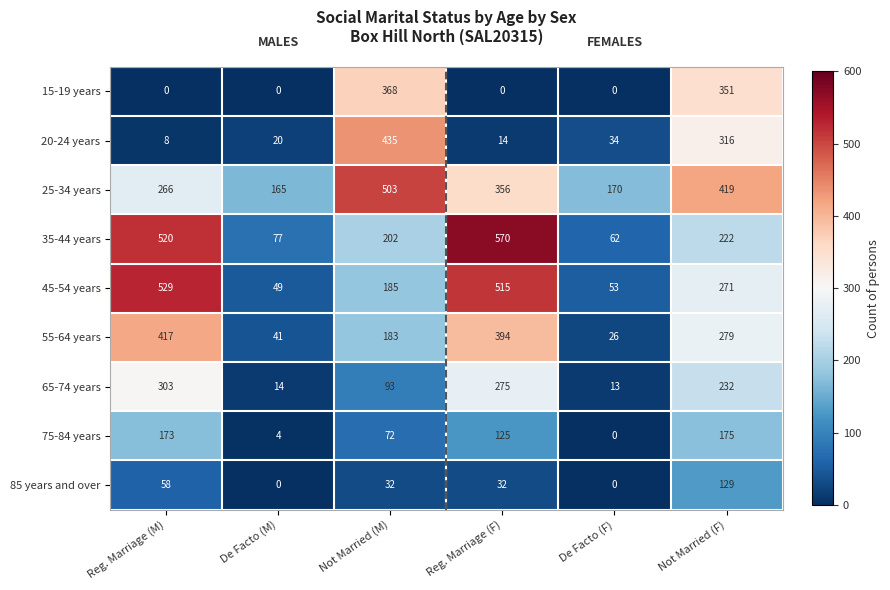

Read the 35-44 years value at Reg. Marriage (M), to the nearest 50.

500